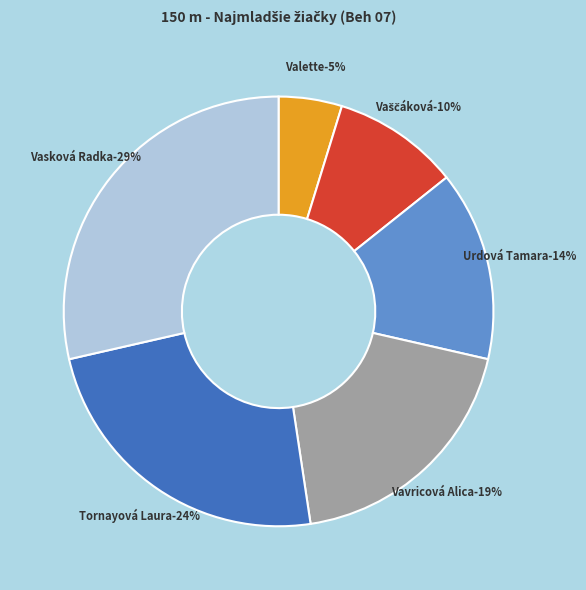

To the nearest percent, what portion does Urdová Tamara represent?

14%